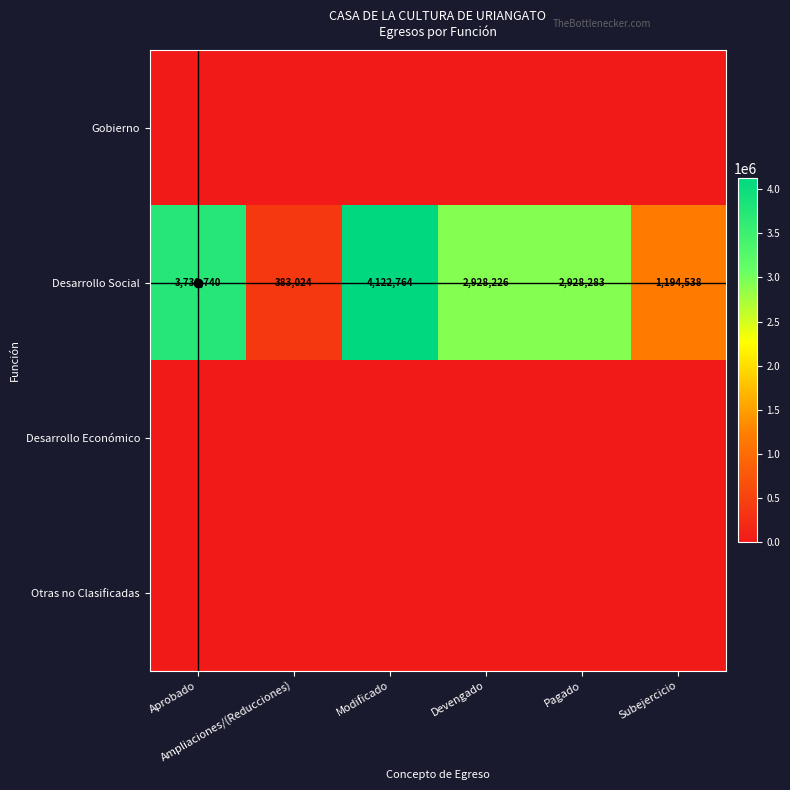

Which has a higher value, Devengado or Subejercicio?

Devengado